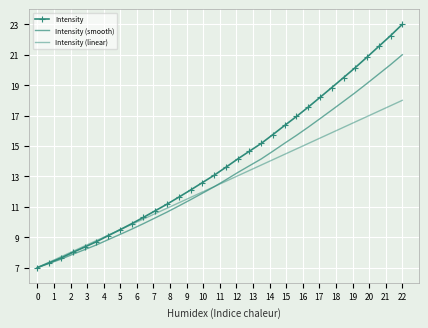

What are all the series names shown in the legend?

Intensity, Intensity (smooth), Intensity (linear)